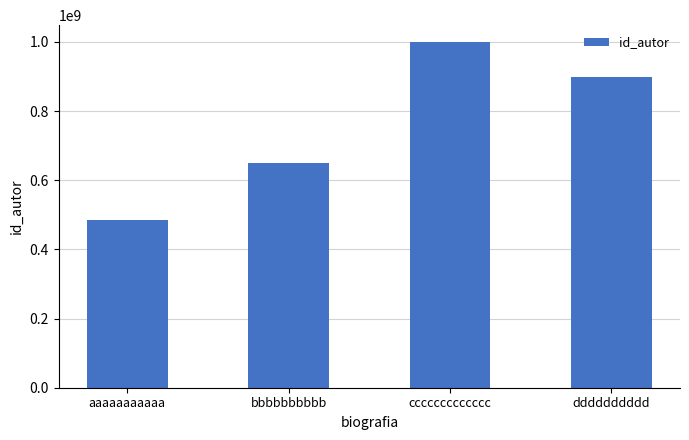

Rank the categories by value from highest to lowest.

ccccccccccccc, dddddddddd, bbbbbbbbbb, aaaaaaaaaaa